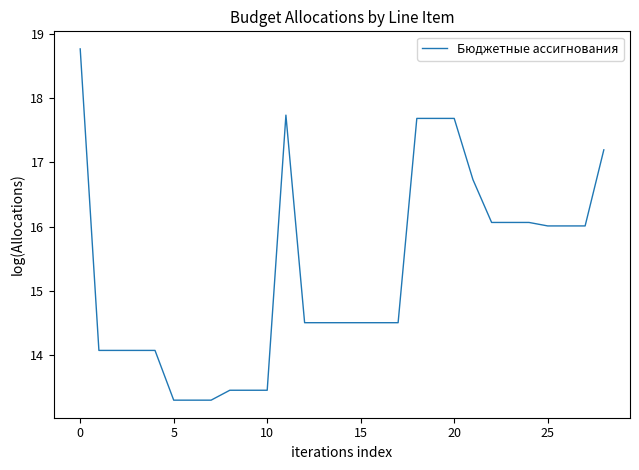

What is the minimum value shown in the chart?

13.3